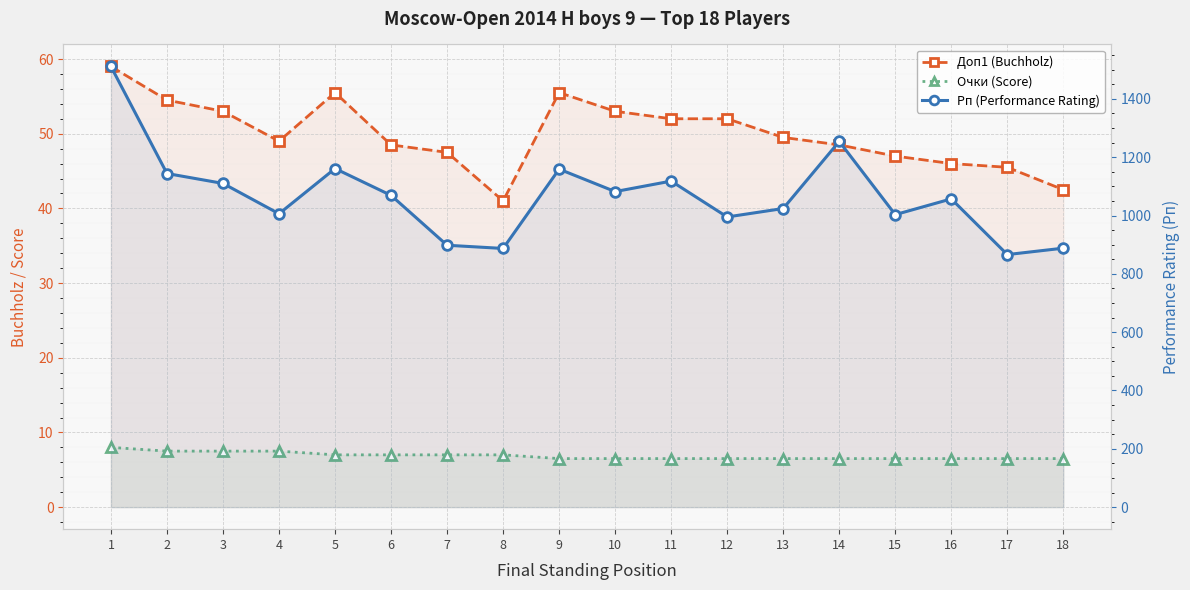

At how many categories does at least one series exceed 984?

14